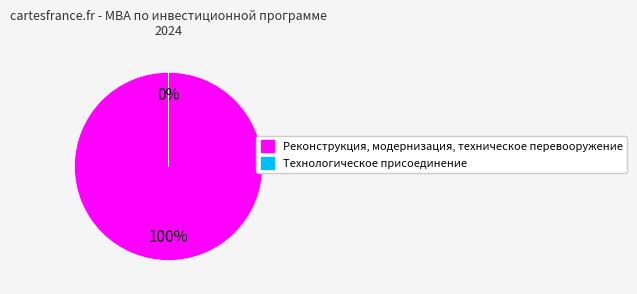

To the nearest percent, what is the difference between the largest and smallest slice percentages?

100%